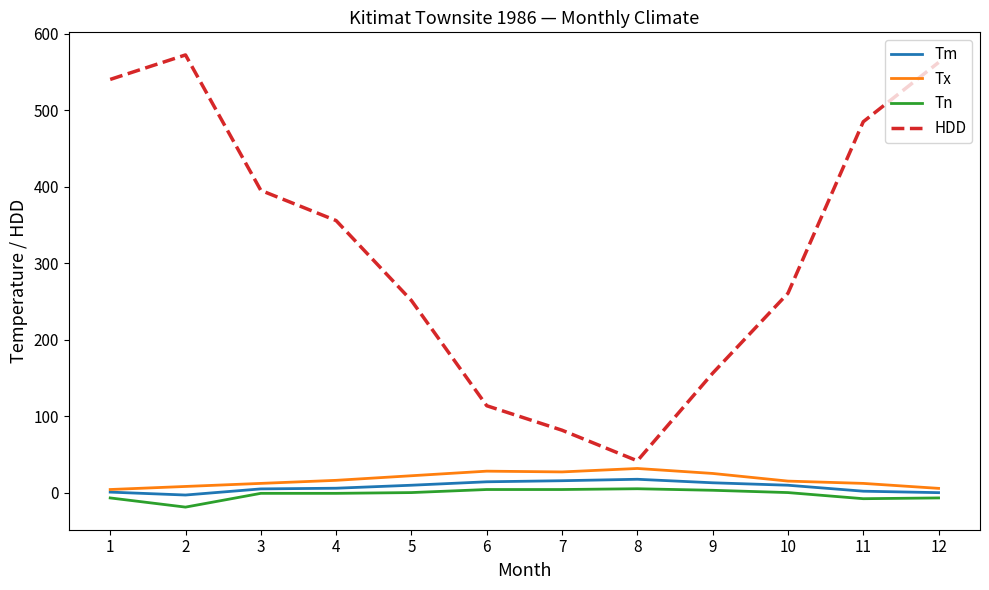

True or false: HDD has more than 1 points higher than both neighbors.

False